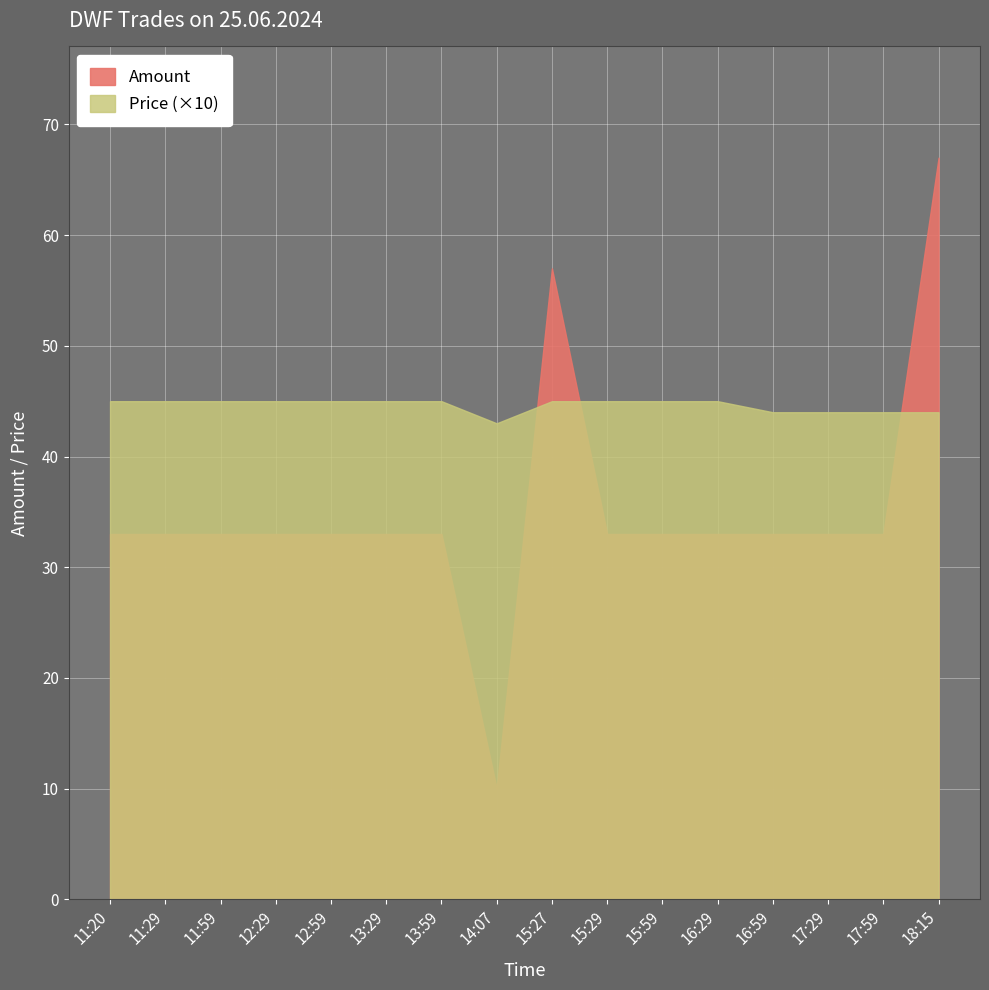

What is the label of the 8th point from the left?

14:07